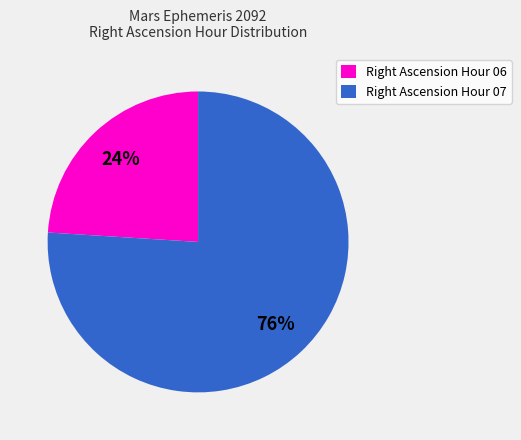

Which category has the biggest portion of the pie?

Right Ascension Hour 07